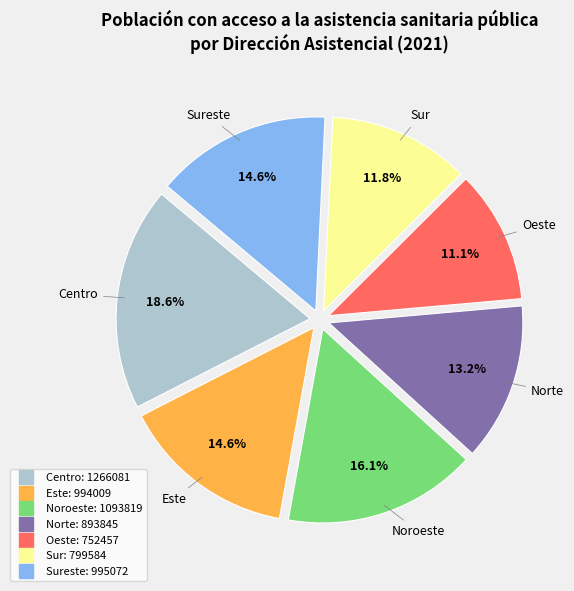

Does any single category account for the majority?

No